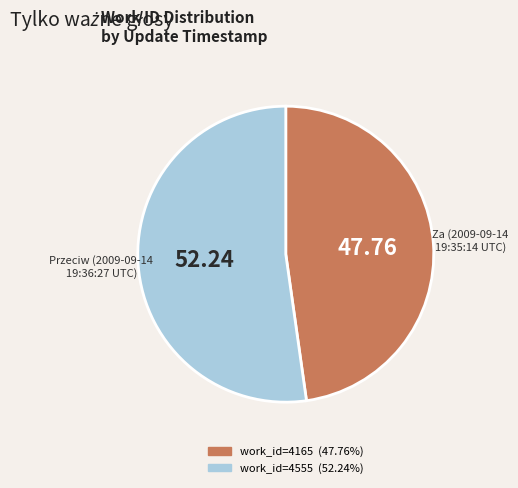

Is there a majority slice in this chart?

Yes